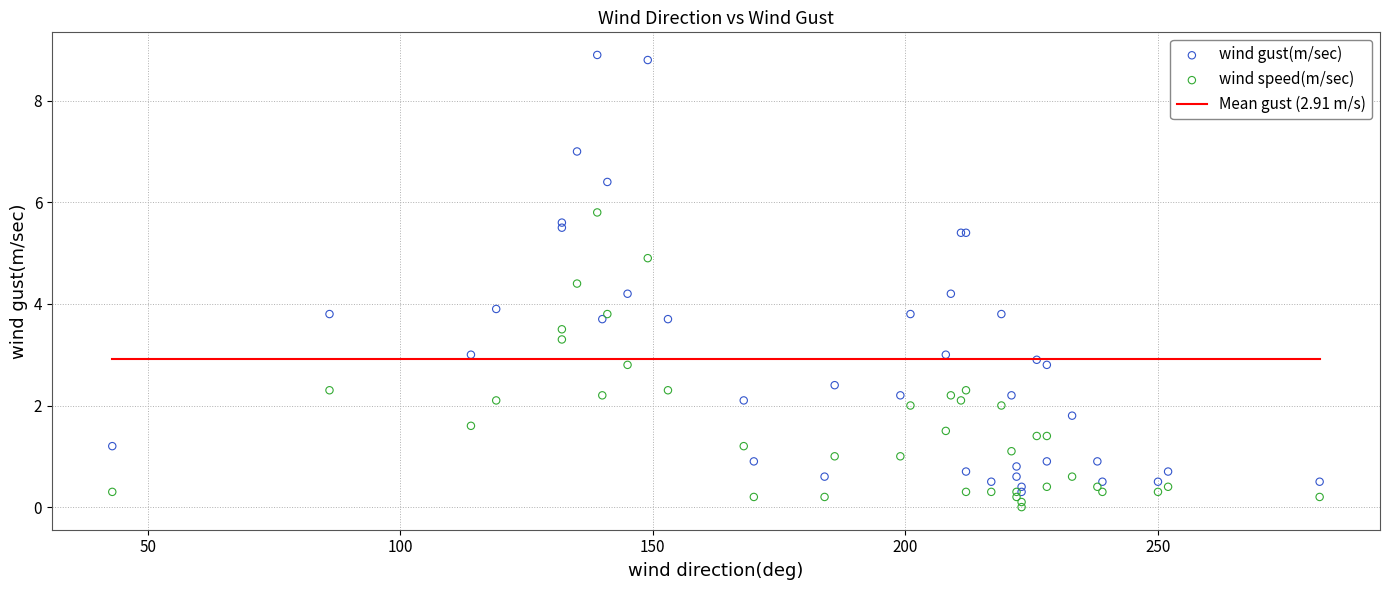

Across all series, what Y value is closest to 4?

3.9